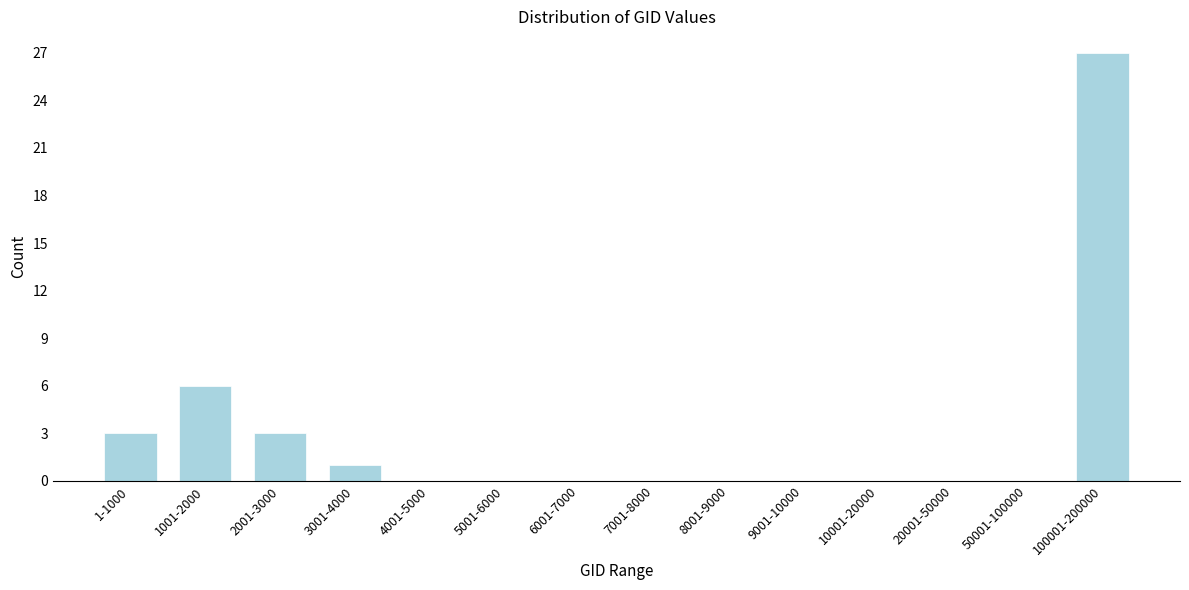

Reading right to left, list all the values displayed in this chart.

100001-200000=27	50001-100000=0	20001-50000=0	10001-20000=0	9001-10000=0	8001-9000=0	7001-8000=0	6001-7000=0	5001-6000=0	4001-5000=0	3001-4000=1	2001-3000=3	1001-2000=6	1-1000=3